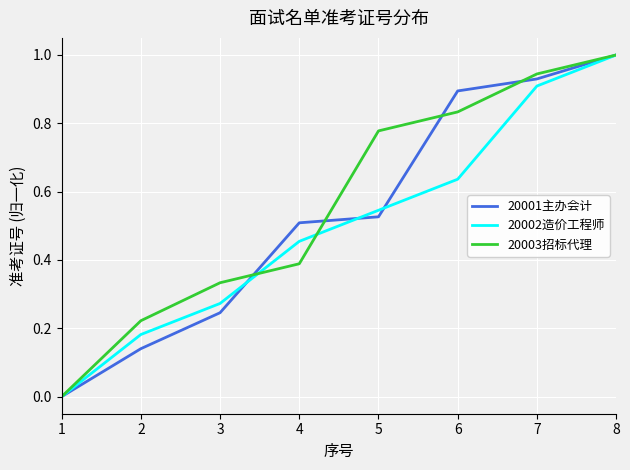

Is it true that 20001主办会计 equals 0.9 at 7?

True